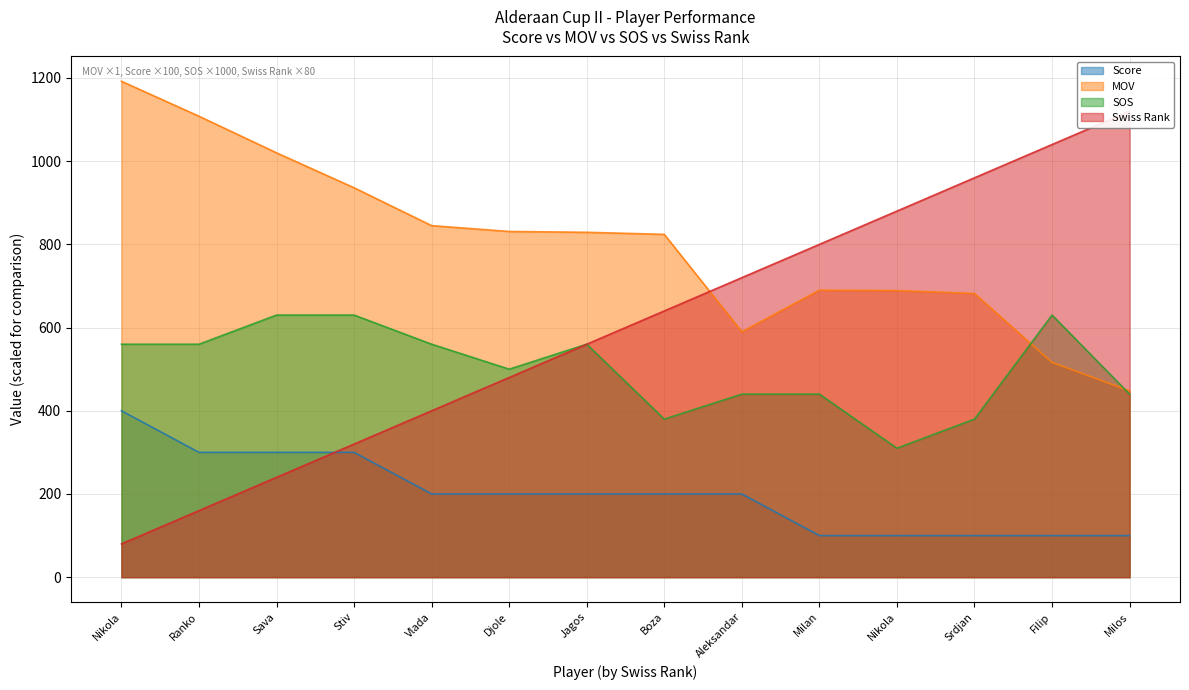

What is the label of the 11th point from the right?

Stiv